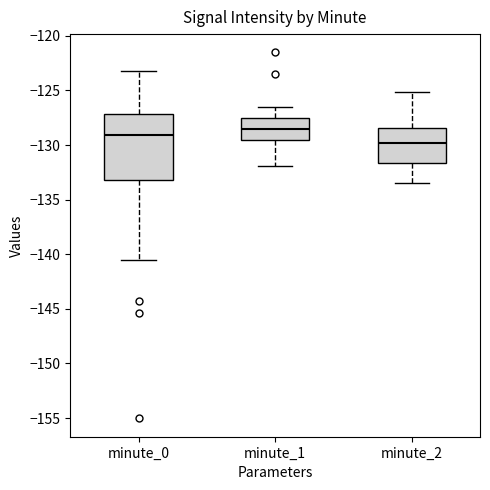

Reading left to right, transcribe this box plot: for each box, give where its median line is, the range the box spans, and where its two whiskers end, as read against the y-axis. The values are not printed on the chart, so give them approximately, as read against the axis.

minute_0: median -129.0, box -133.0 to -127.0, whiskers -140.5 to -123.0
minute_1: median -128.5, box -129.5 to -127.5, whiskers -132.0 to -126.5
minute_2: median -130.0, box -131.5 to -128.5, whiskers -133.5 to -125.0